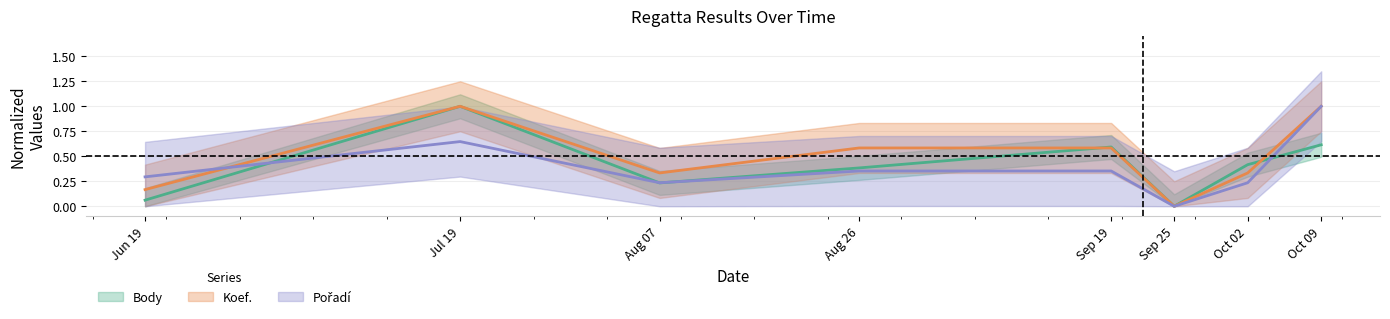

What is the value of the Koef. point at the 3rd from the left?

0.3